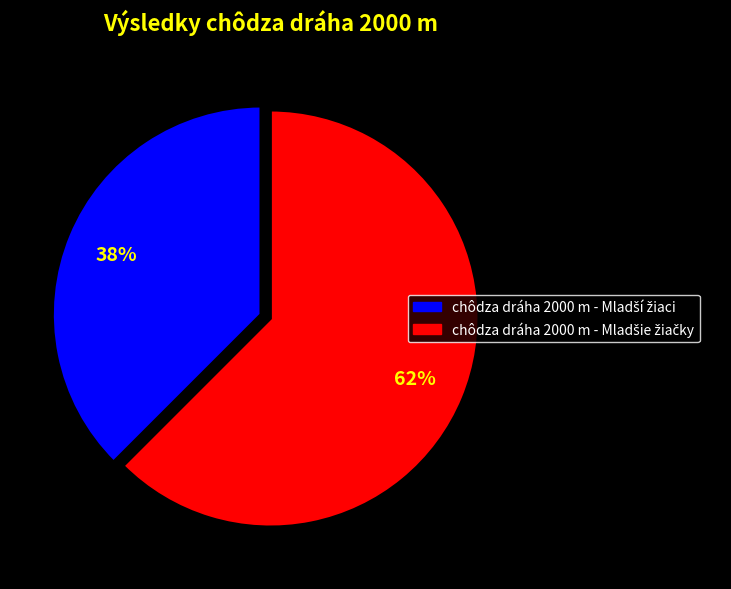

To the nearest percent, what is the average slice percentage?

50%